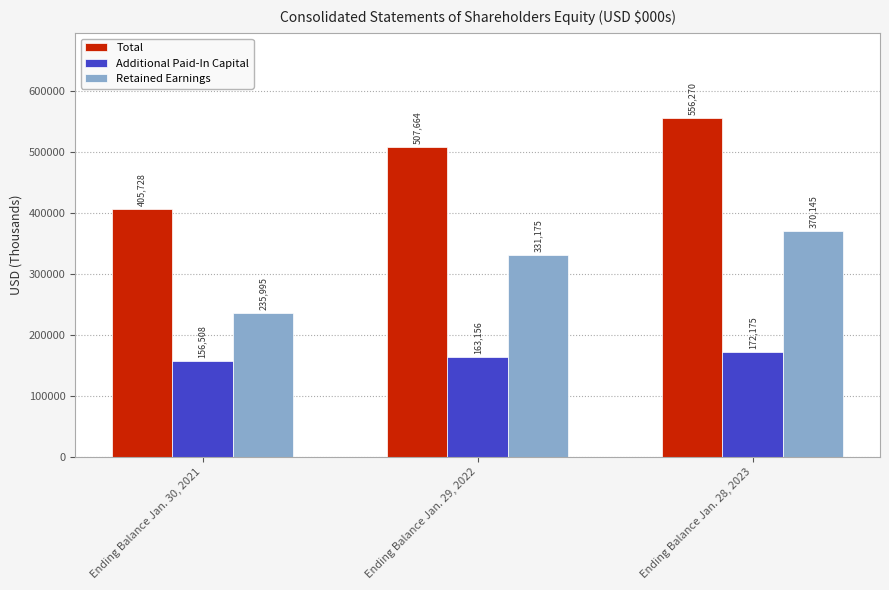

What is the difference between the highest and lowest values at Ending Balance Jan. 28, 2023?

384095